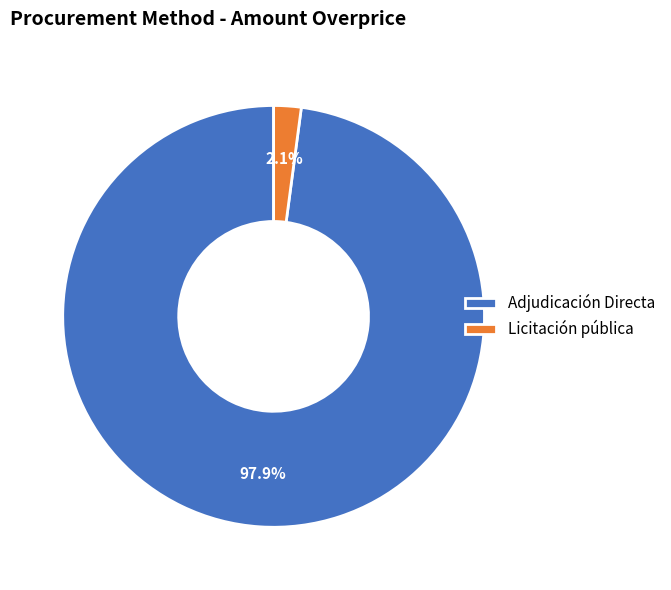

To the nearest percent, what portion does Licitación pública represent?

2%